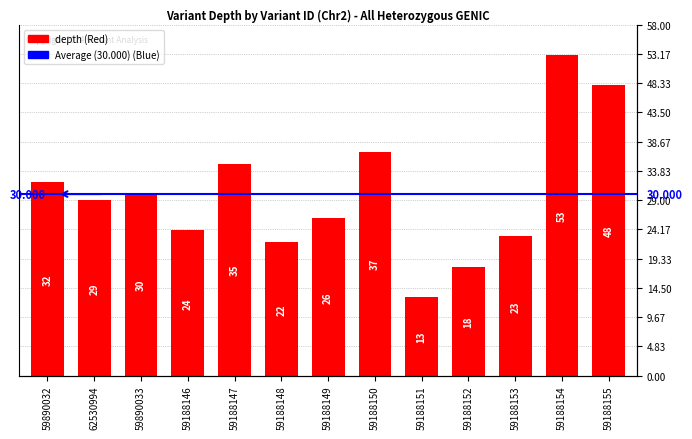

Reading left to right, extract all data points from this chart.

32	29	30	24	35	22	26	37	13	18	23	53	48